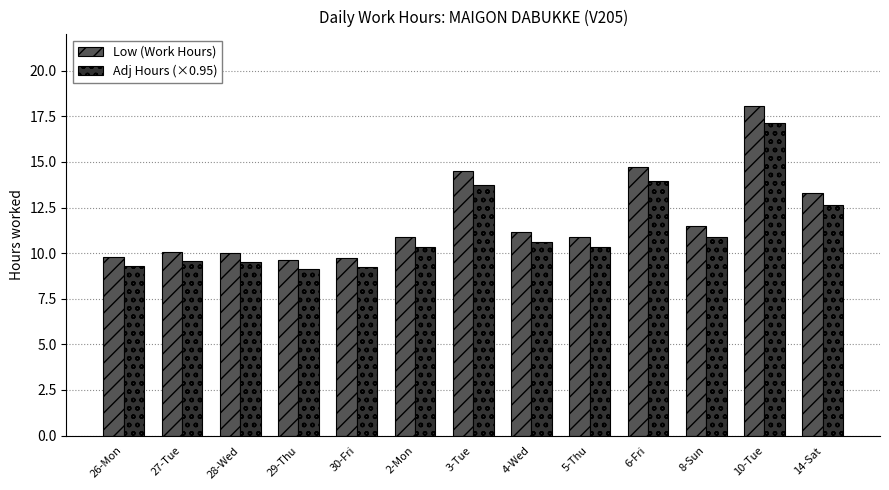

Where is Adj Hours (×0.95) nearest to the value 13?

14-Sat